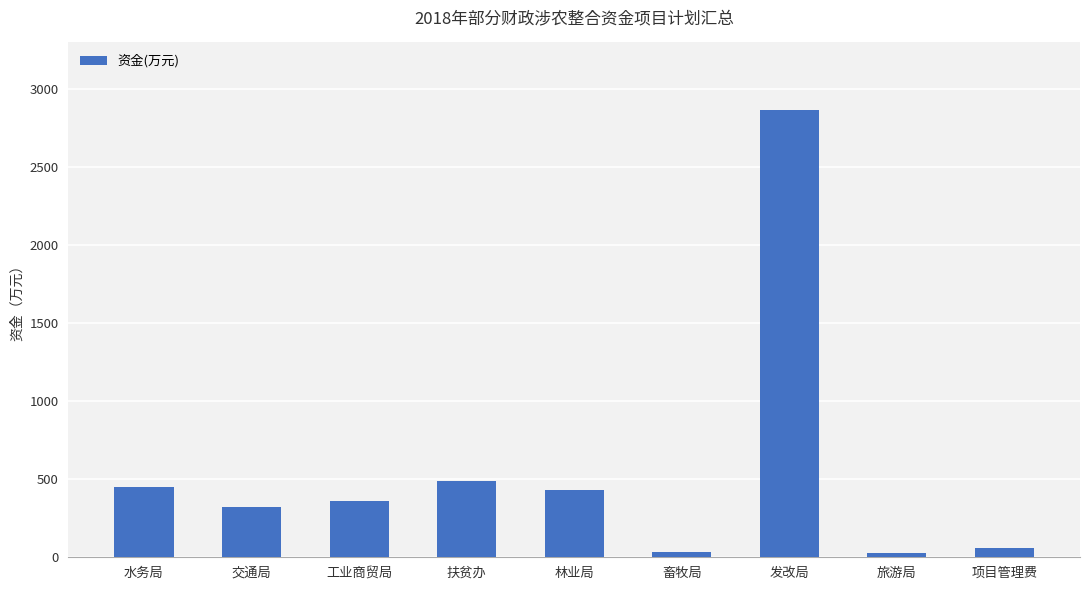

What is the difference between the maximum and minimum values?

2844.0